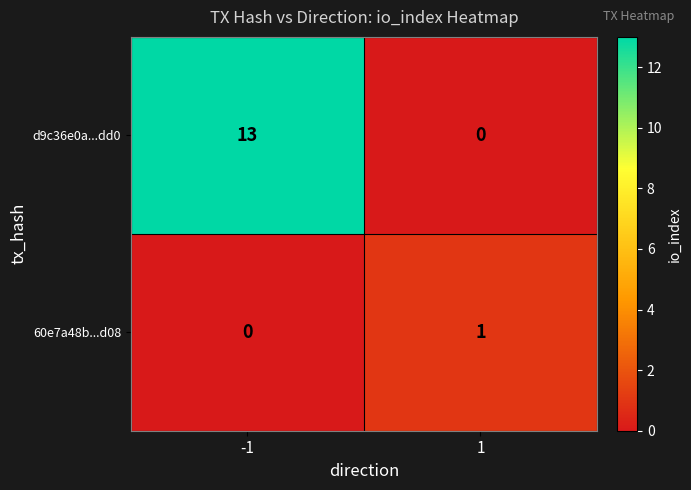

Is the value of 60e7a48b...d08 at 1 greater than the value of d9c36e0a...dd0 at -1?

No